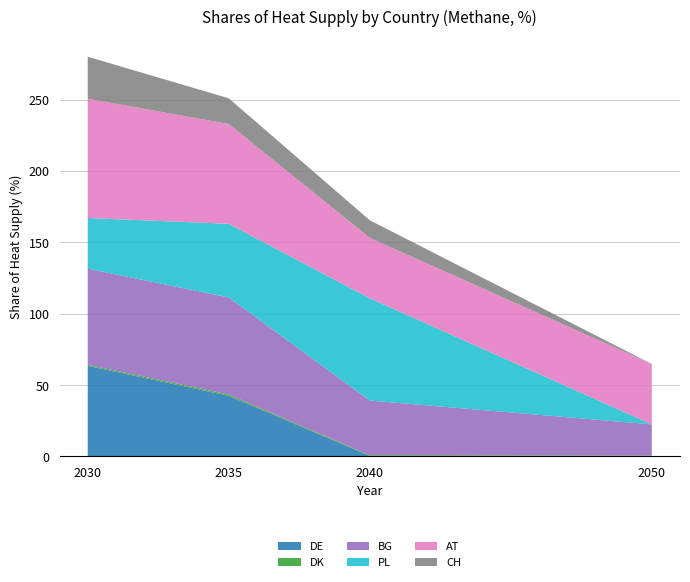

Reading left to right, list all the values displayed in this chart.

DE: 2030=63.5	2035=42.5	2040=0.4	2050=0.0
DK: 2030=0.7	2035=0.9	2040=0.5	2050=0.6
BG: 2030=67.4	2035=68.0	2040=38.3	2050=21.8
PL: 2030=35.5	2035=51.6	2040=71.6	2050=0.0
AT: 2030=83.6	2035=70.0	2040=42.3	2050=42.3
CH: 2030=29.4	2035=18.0	2040=12.4	2050=0.0